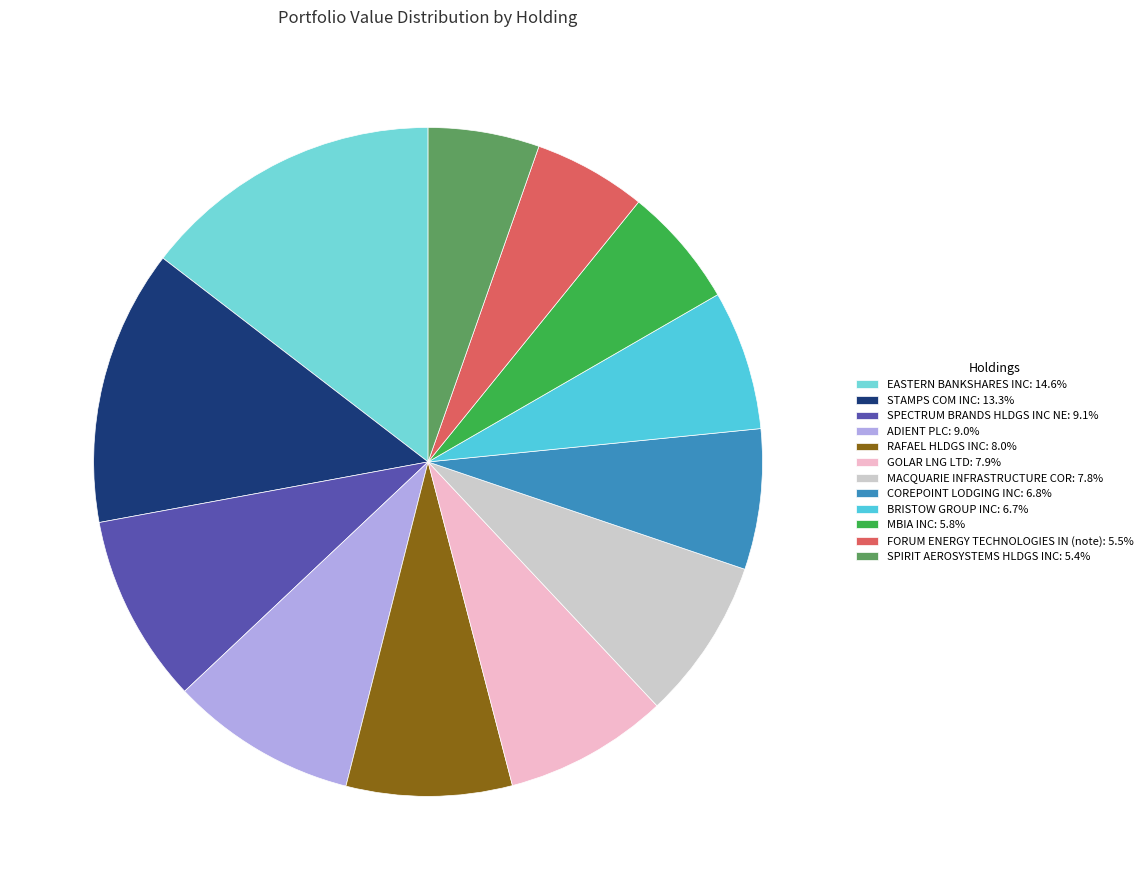

Rank the categories by value from highest to lowest.

EASTERN BANKSHARES INC, STAMPS COM INC, SPECTRUM BRANDS HLDGS INC NE, ADIENT PLC, RAFAEL HLDGS INC, GOLAR LNG LTD, MACQUARIE INFRASTRUCTURE COR, COREPOINT LODGING INC, BRISTOW GROUP INC, MBIA INC, FORUM ENERGY TECHNOLOGIES IN (note), SPIRIT AEROSYSTEMS HLDGS INC